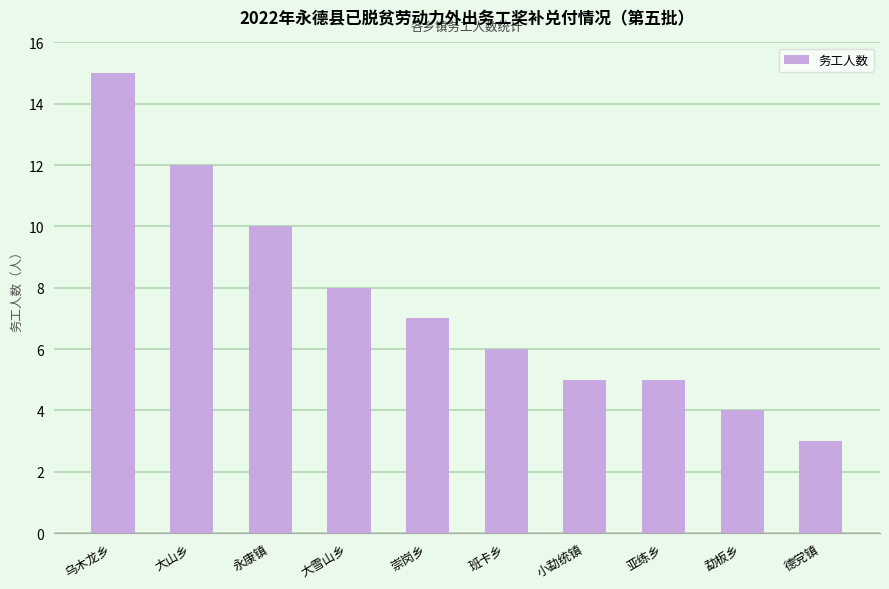

What is the smallest value displayed?

3